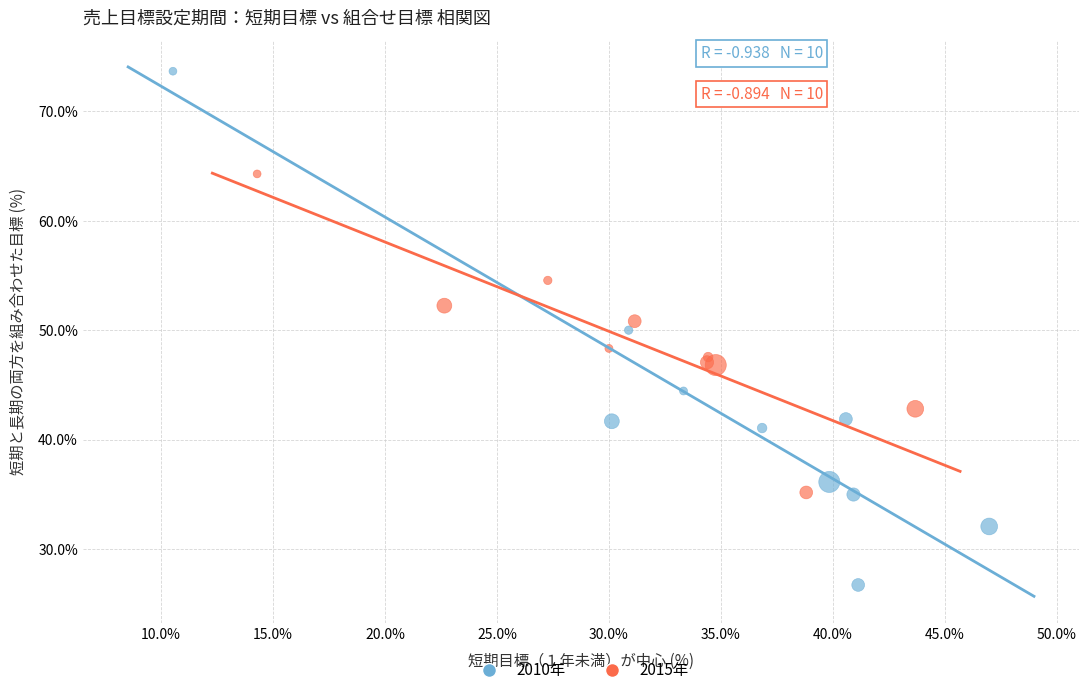

What are all the series names shown in the legend?

2010年, 2015年